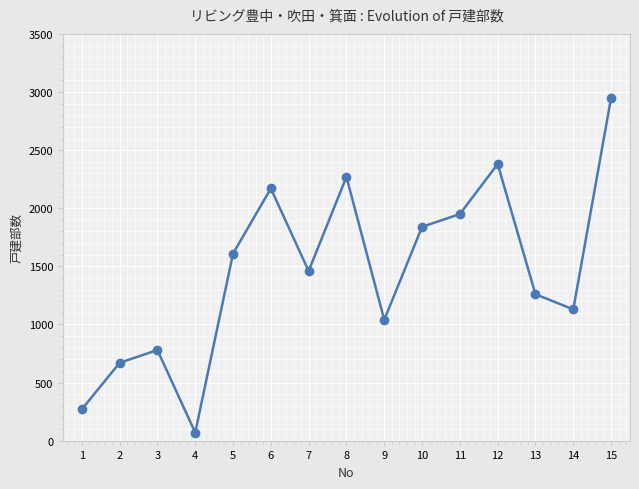

What is the minimum value shown in the chart?

70